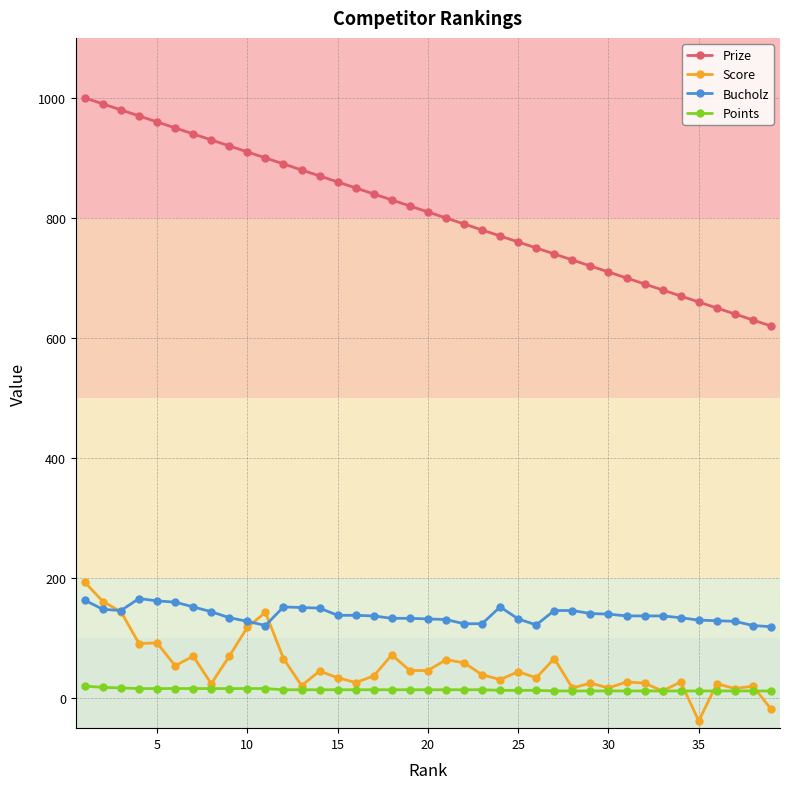

Count the Points values in the range 12 to 16.

36